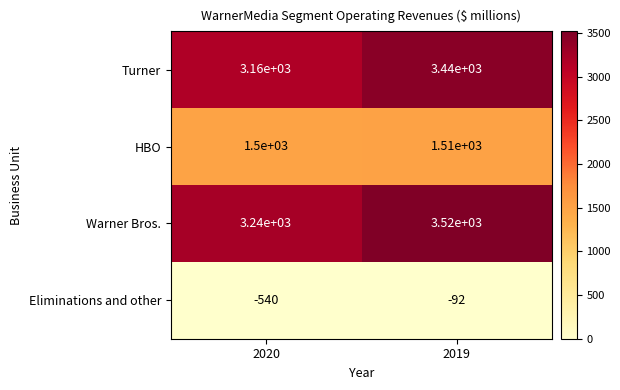

Reading right to left, extract all data points from this chart.

Turner: 3440	3160
HBO: 1510	1500
Warner Bros.: 3520	3240
Eliminations and other: -92	-540